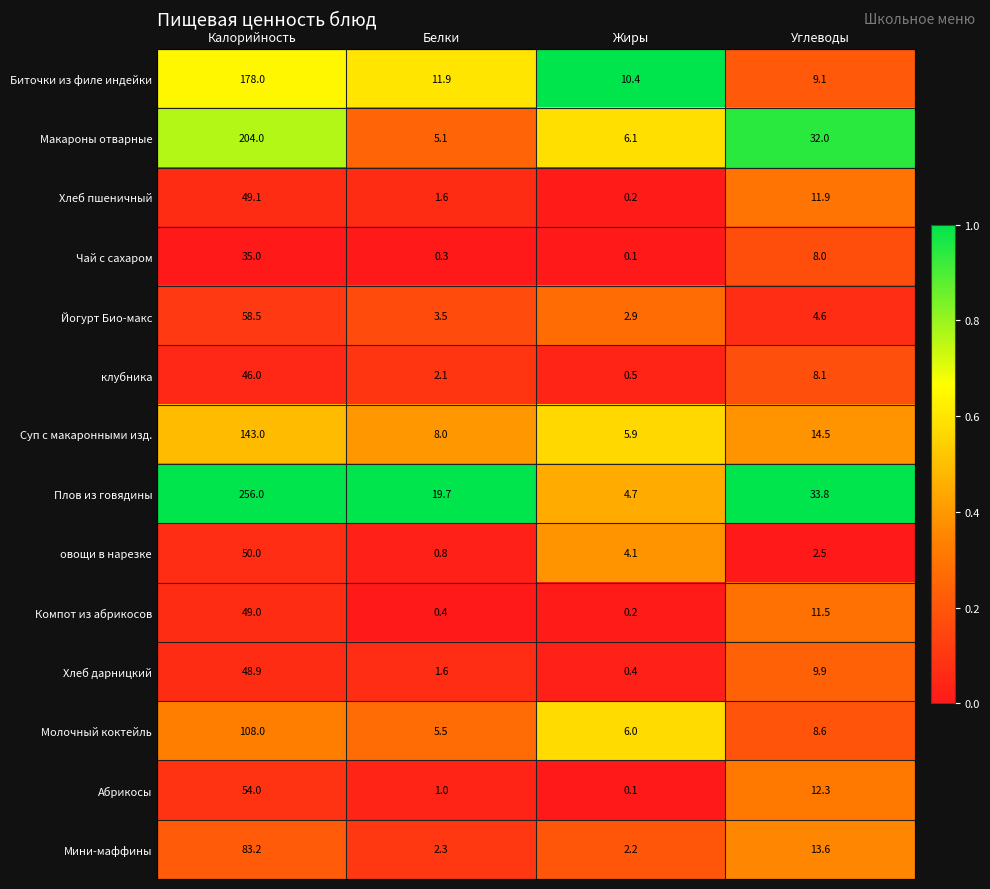

At how many categories does at least one series exceed 0?

4